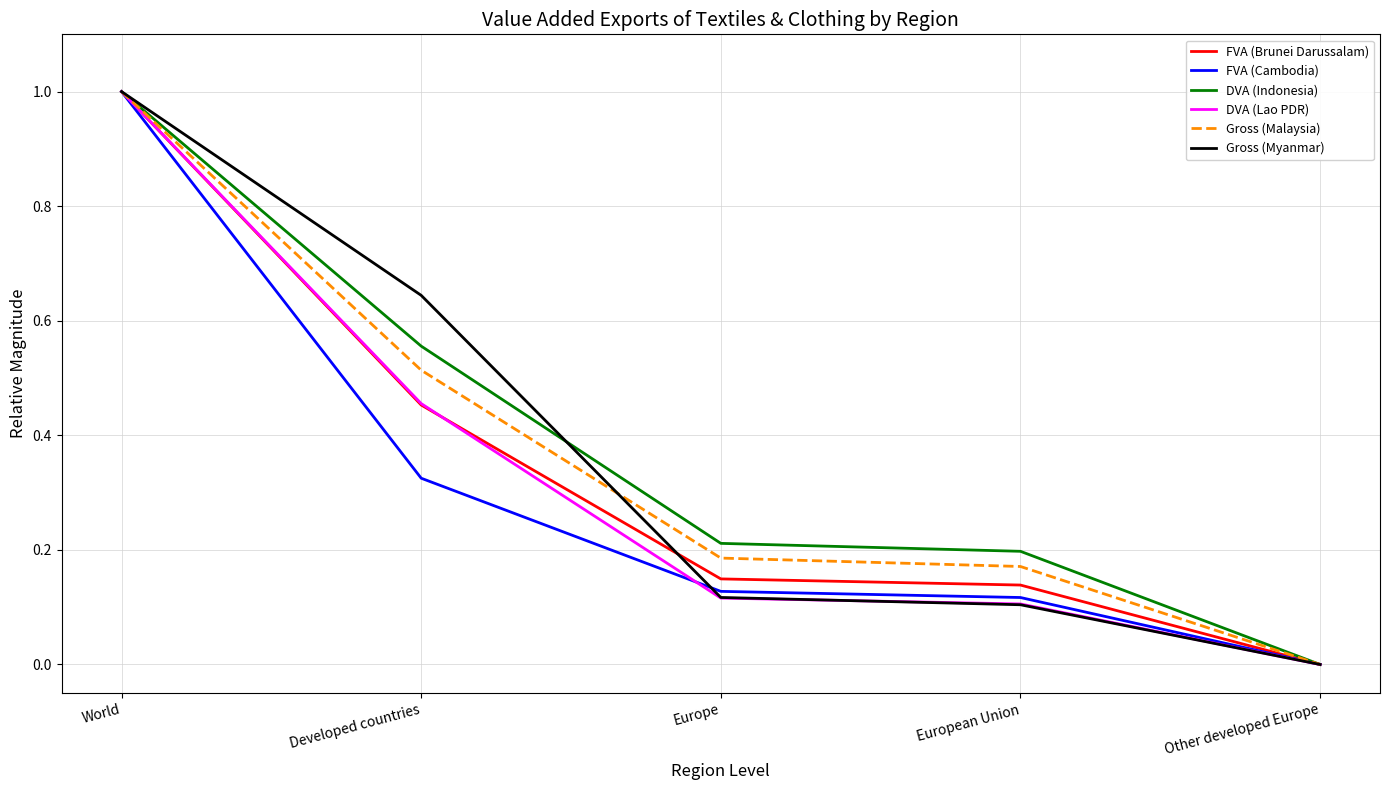

Is the value of DVA (Indonesia) at Other developed Europe greater than the value of Gross (Myanmar) at World?

No